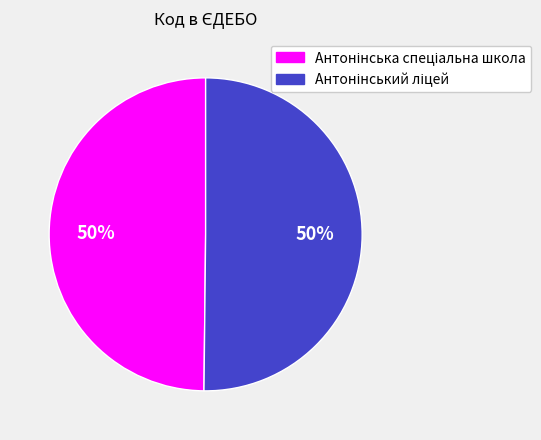

To the nearest percent, what is the average slice percentage?

50%